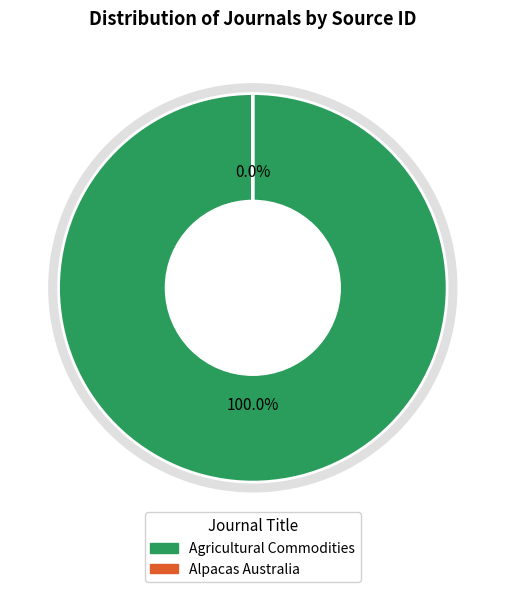

What is the ratio of the value at Agricultural Commodities to the value at Alpacas Australia?

261208.9